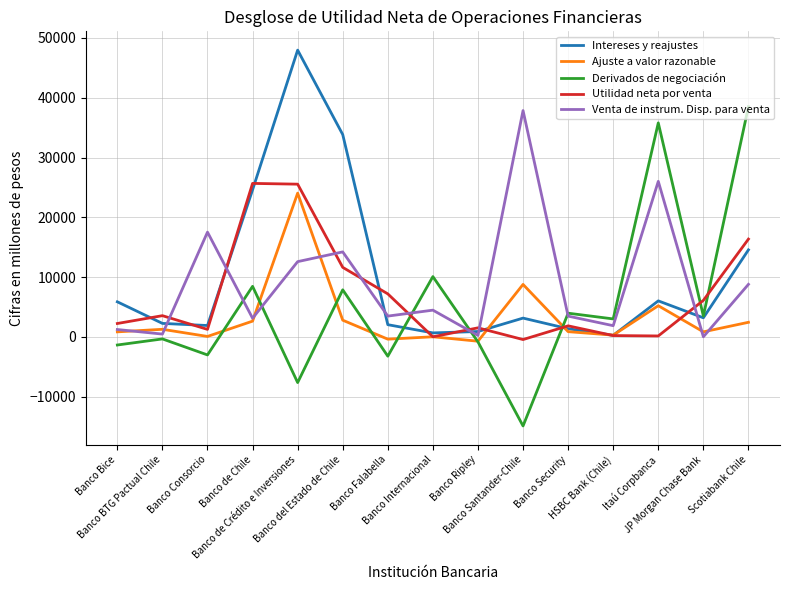

Rank the series at Banco del Estado de Chile from highest to lowest value.

Intereses y reajustes, Venta de instrum. Disp. para venta, Utilidad neta por venta, Derivados de negociación, Ajuste a valor razonable